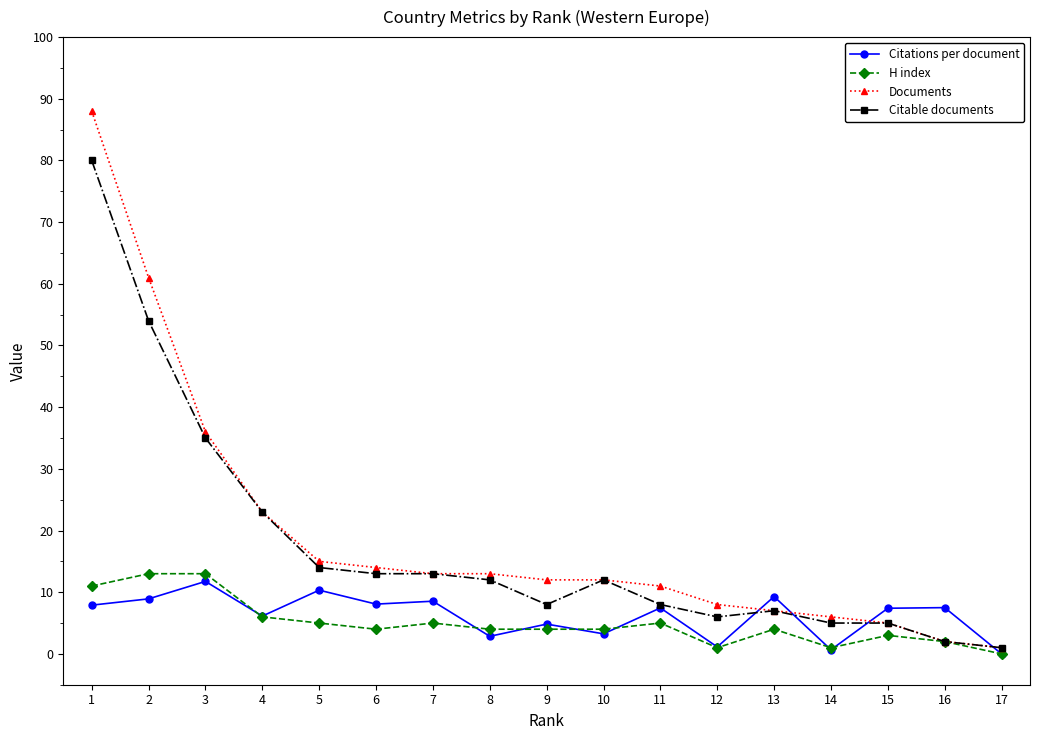

Count the number of data series in this chart.

4